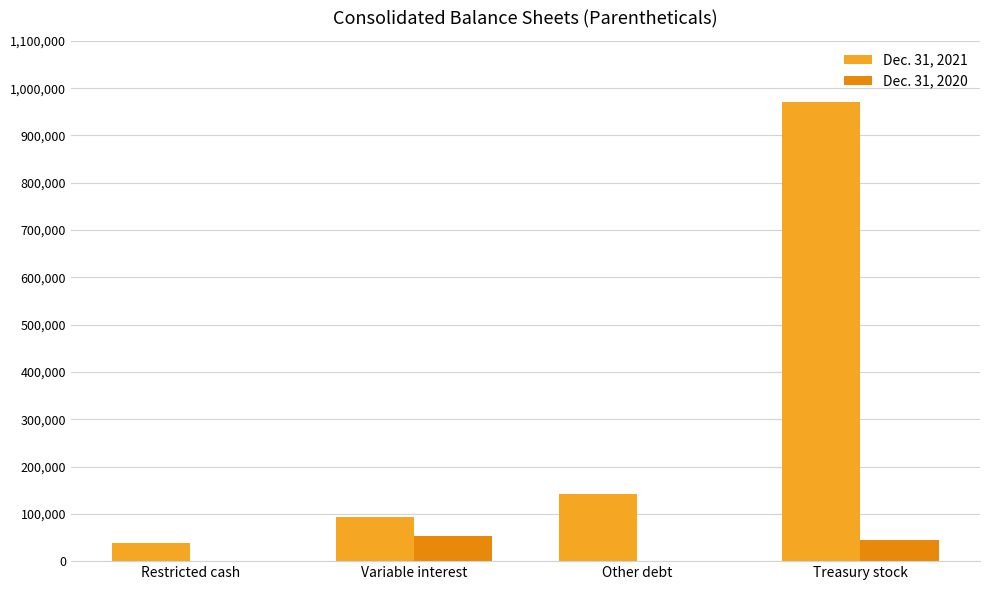

Rank the series by their maximum value, from highest to lowest.

Dec. 31, 2021, Dec. 31, 2020